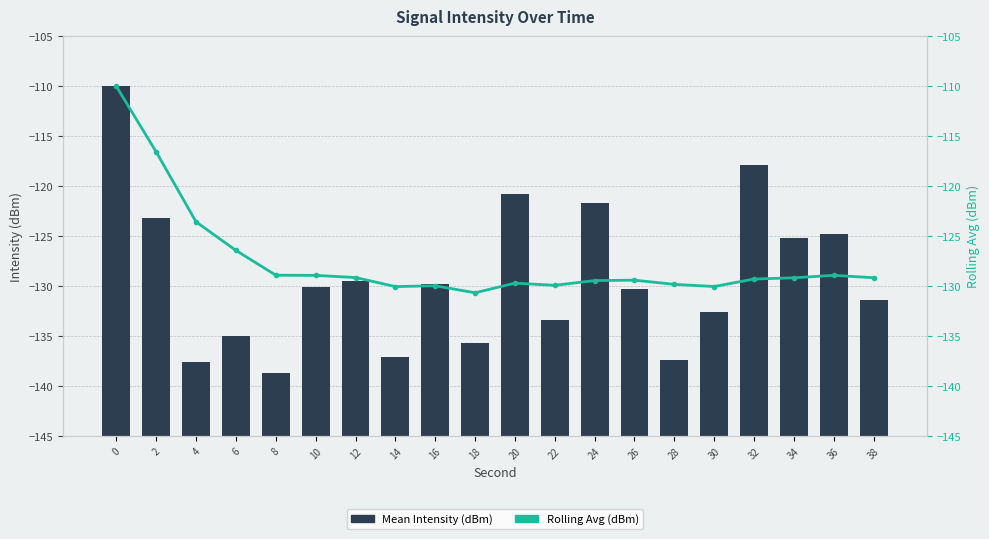

True or false: Rolling Avg (dBm) has a value of -45.0 at 8.

False